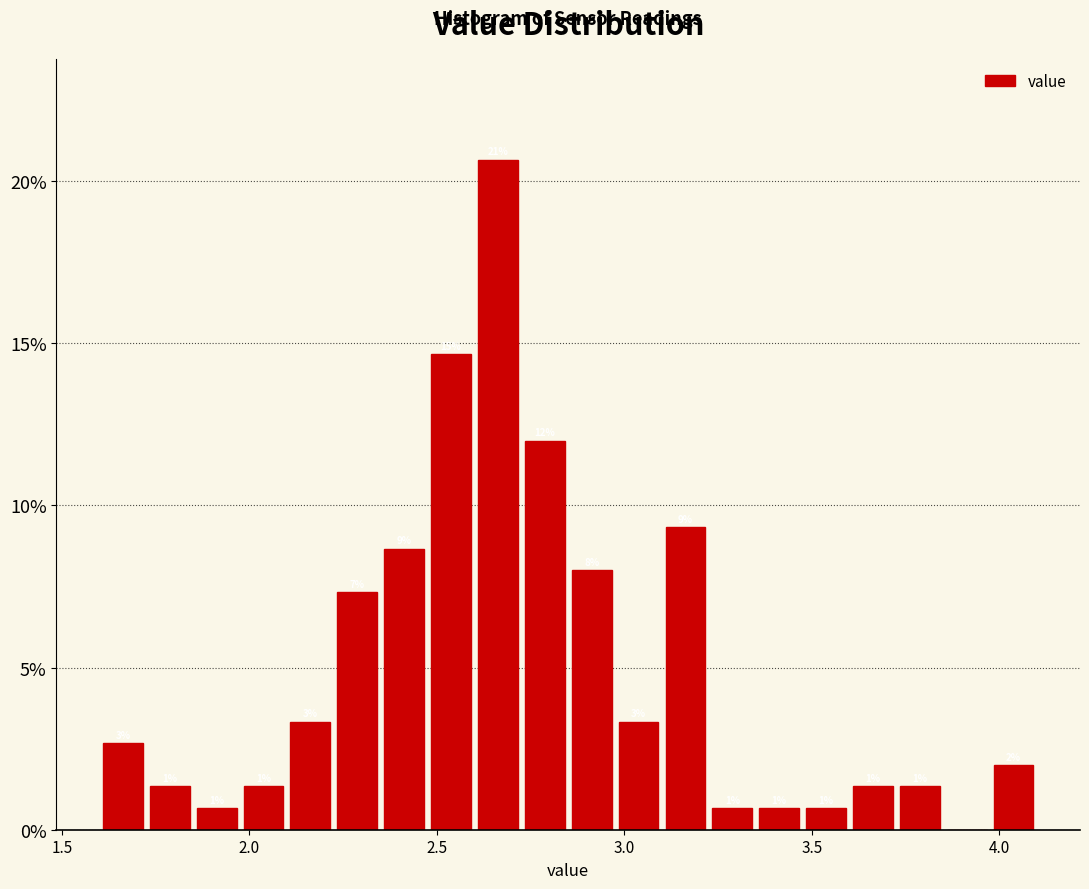

Read against the x-axis, roughly where is the centre of the tallest bar?

2.65